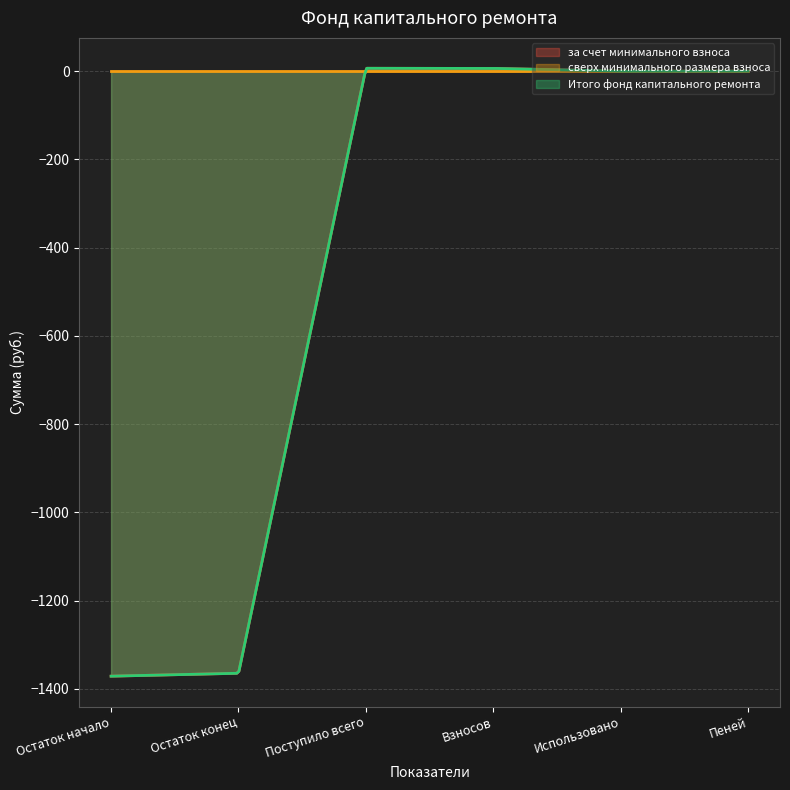

Where does the за счет минимального взноса series first go above 0?

Поступило всего